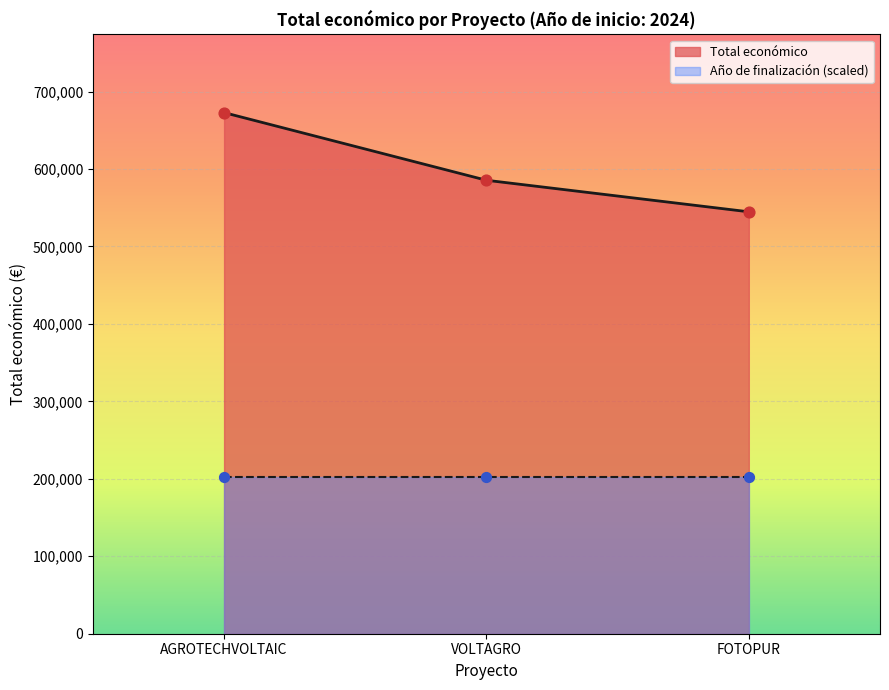

What is the minimum value for Total económico?

544746